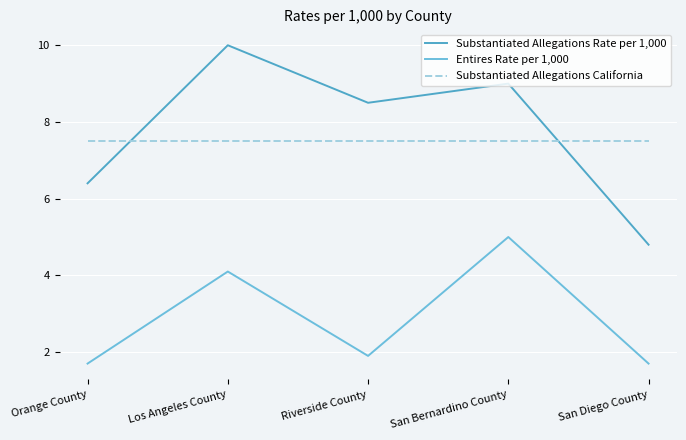

What is the difference between the highest and lowest values at San Bernardino County?

4.0